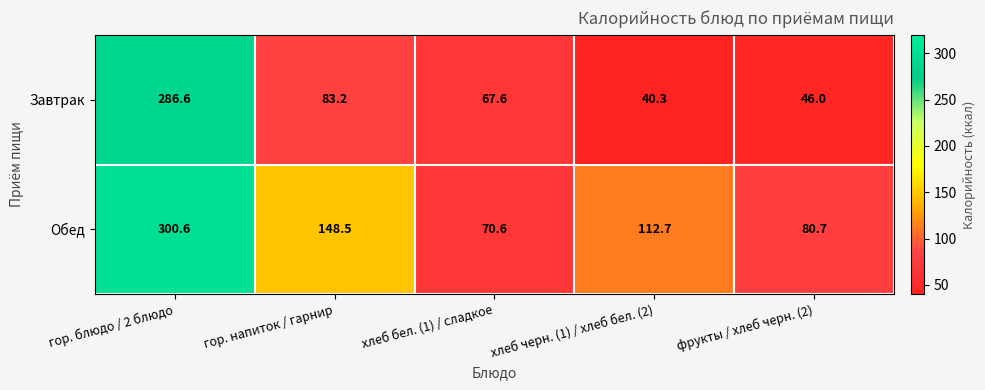

What is the total value across all series at гор. блюдо / 2 блюдо?

587.2